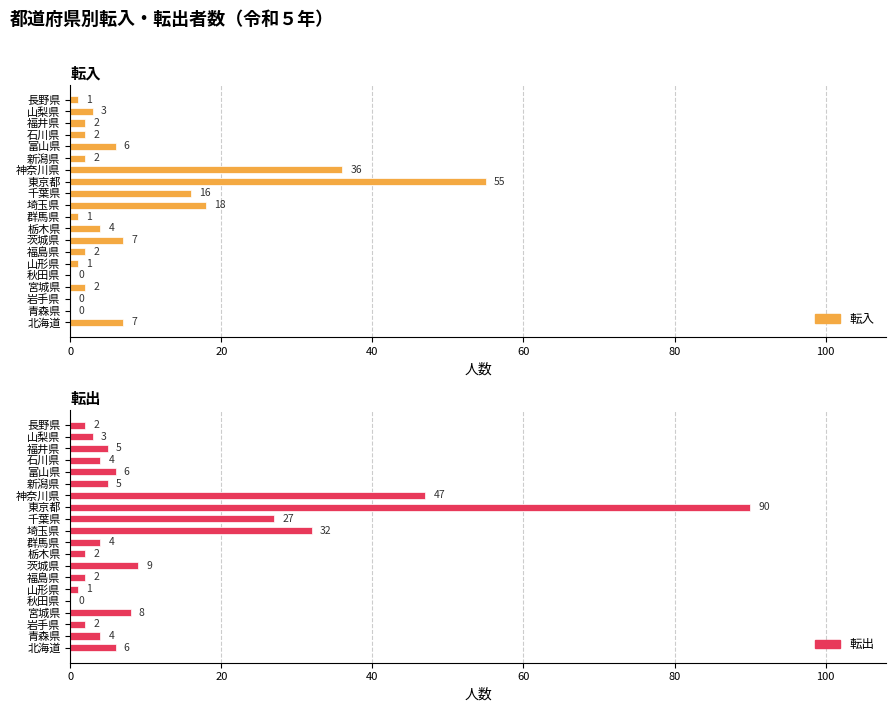

What is the difference between the second highest and second lowest values in the 転出 series?

46